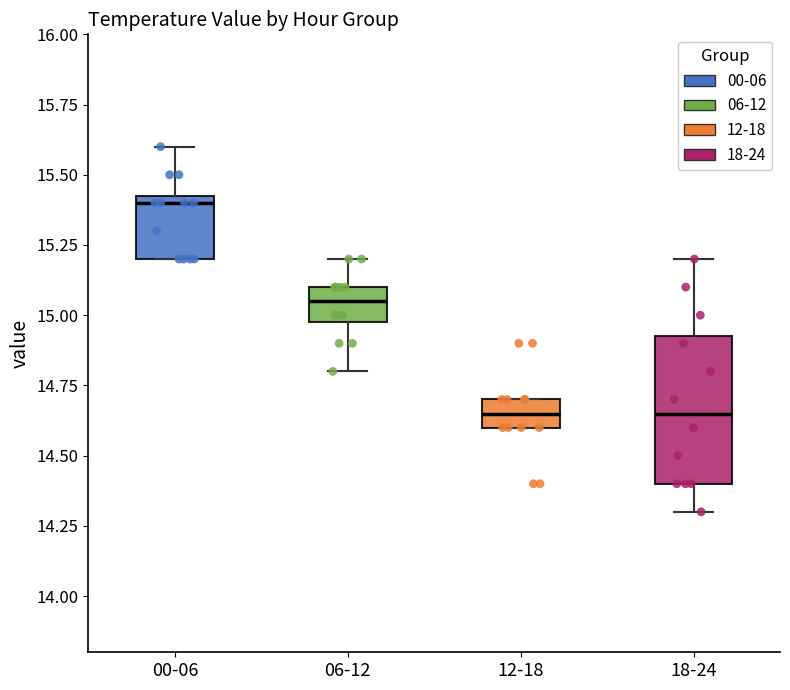

Which box is the tallest, from its lower edge to its upper edge?

18-24